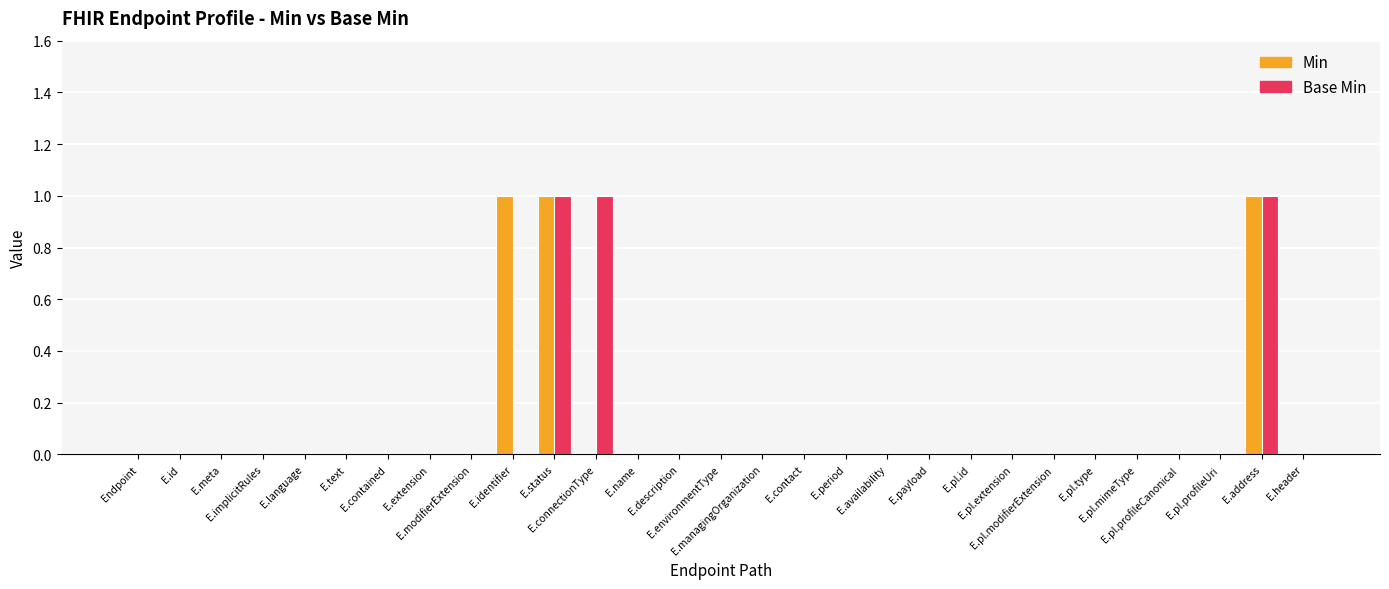

List the labels in order of Min value, smallest first.

Endpoint, E.id, E.meta, E.implicitRules, E.language, E.text, E.contained, E.extension, E.modifierExtension, E.connectionType, E.name, E.description, E.environmentType, E.managingOrganization, E.contact, E.period, E.availability, E.payload, E.pl.id, E.pl.extension, E.pl.modifierExtension, E.pl.type, E.pl.mimeType, E.pl.profileCanonical, E.pl.profileUri, E.header, E.identifier, E.status, E.address